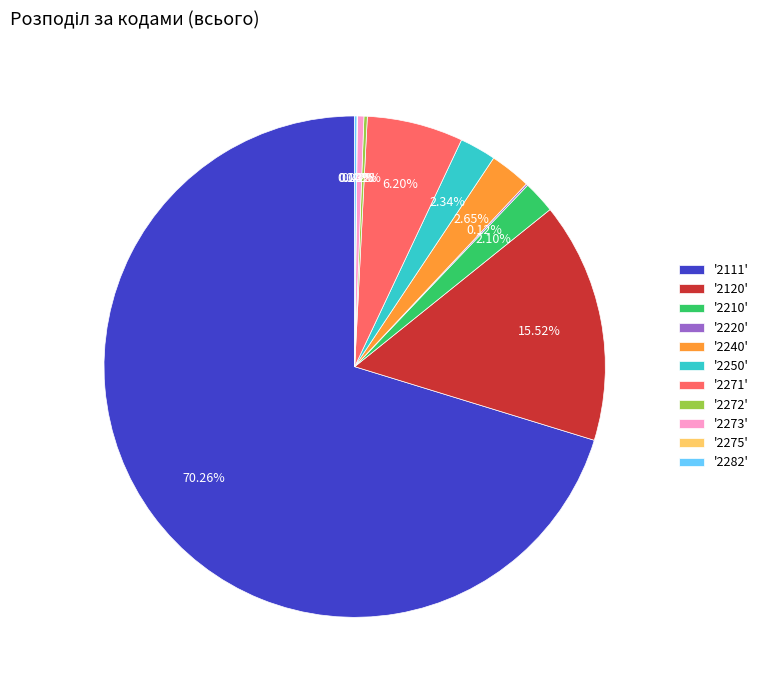

Combined, do '2273' and '2240' account for over 50%?

No